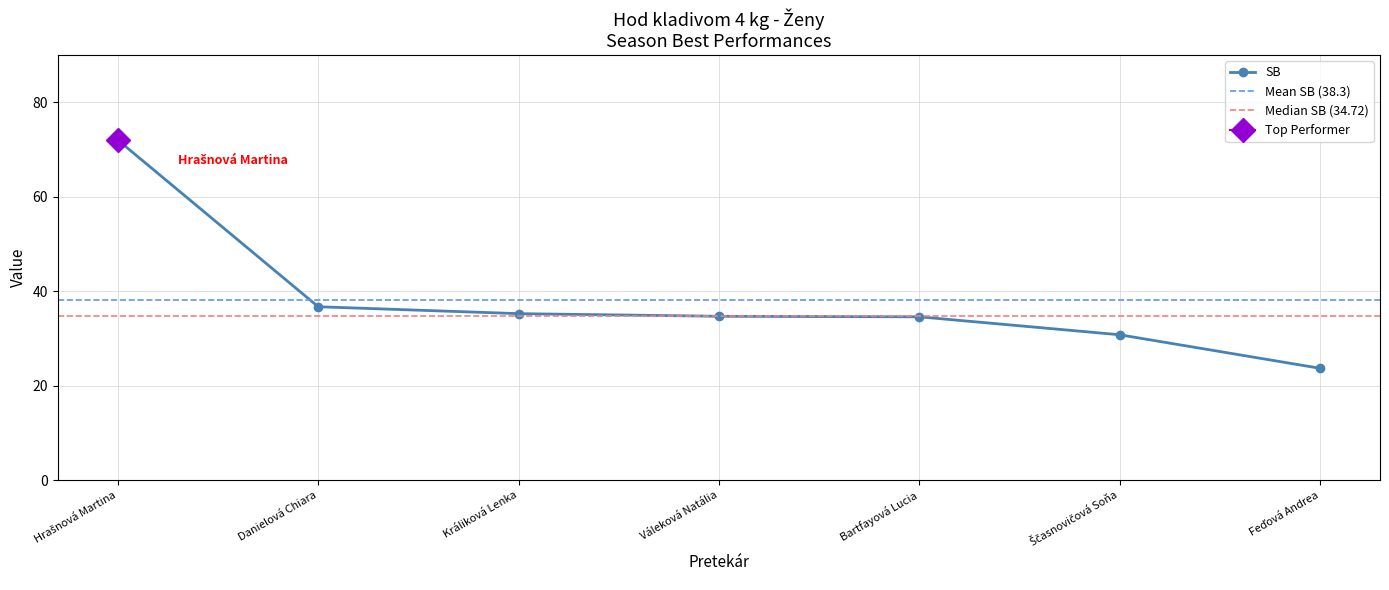

List the labels in order of value, largest first.

Hrašnová Martina, Danielová Chiara, Králiková Lenka, Váleková Natália, Bartfayová Lucia, Ščasnovičová Soňa, Feďová Andrea